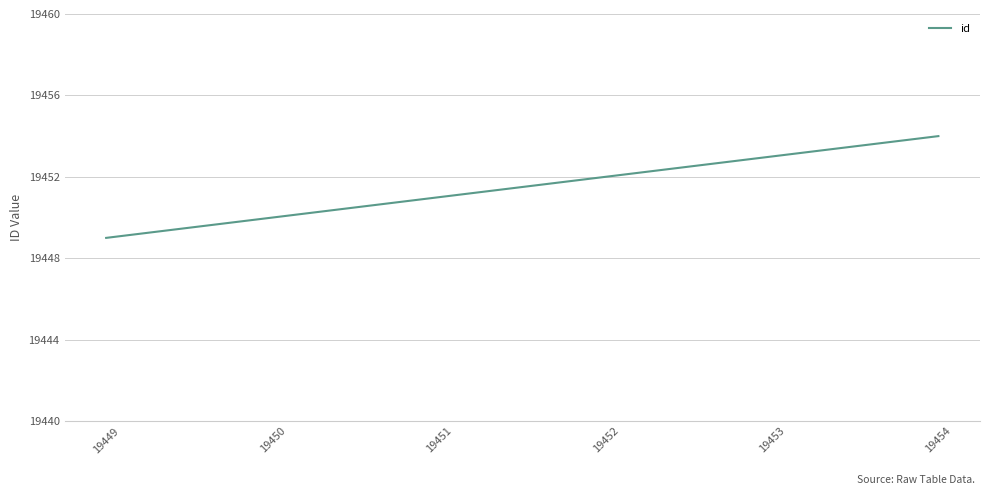

Rank the categories by value from highest to lowest.

19454, 19453, 19452, 19451, 19450, 19449